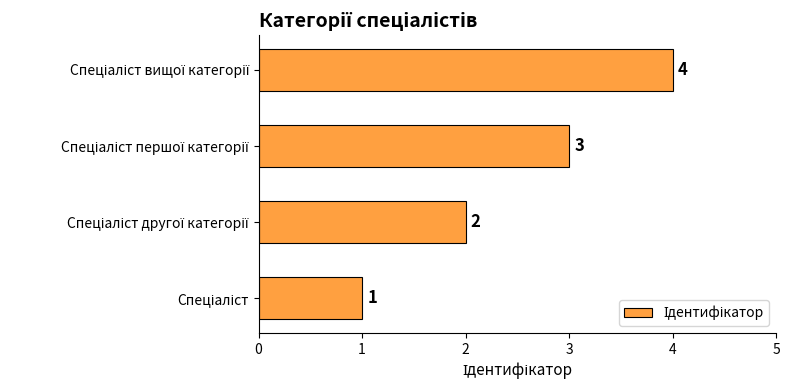

What is the difference between the maximum and minimum values?

3